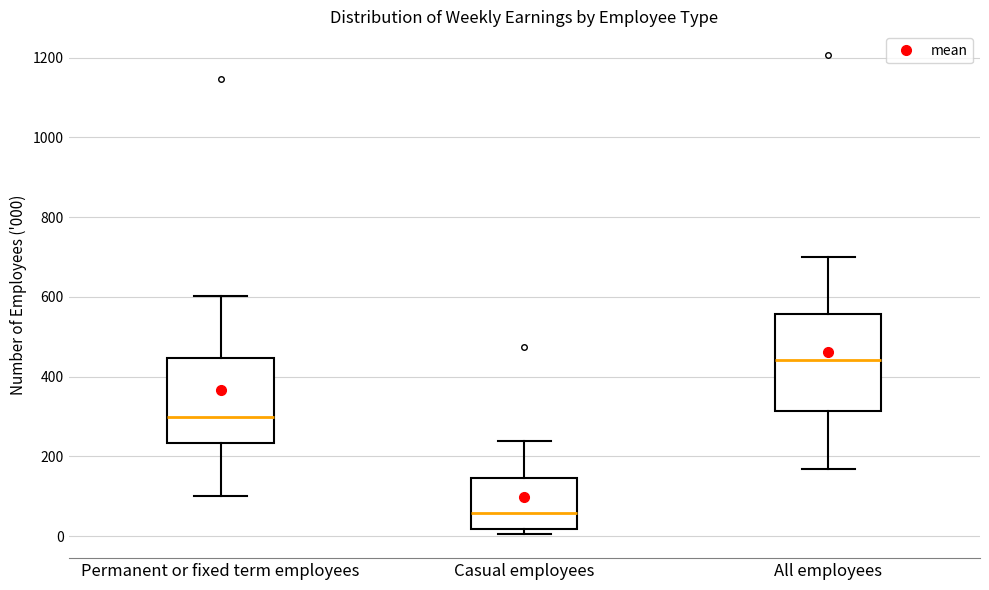

Where is the lower edge of the box for Casual employees on the y-axis? The values are not printed on the chart, so give them approximately, as read against the axis.

20